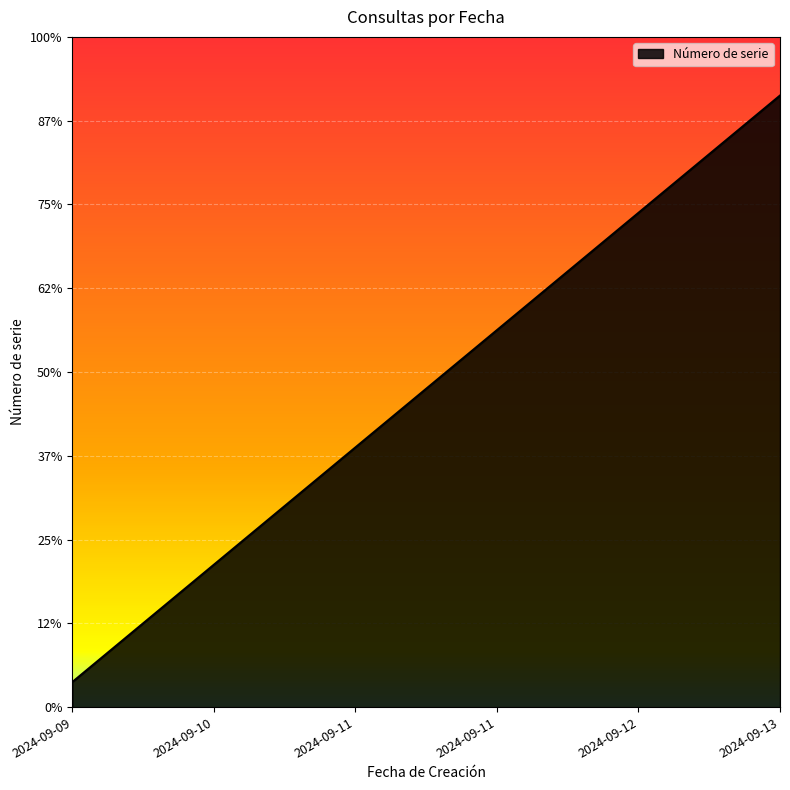

Is this an area chart (filled region under the line)?

Yes